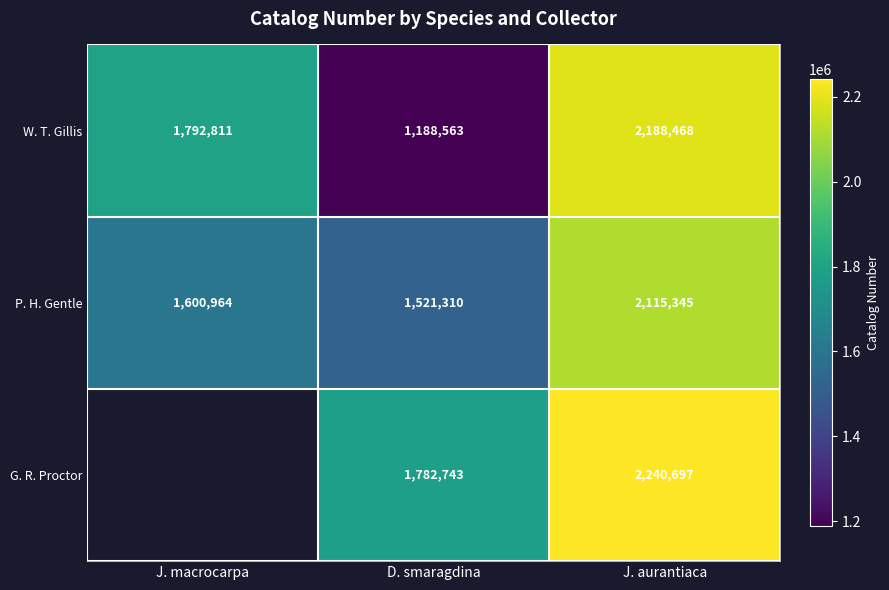

Count the number of data series in this chart.

3